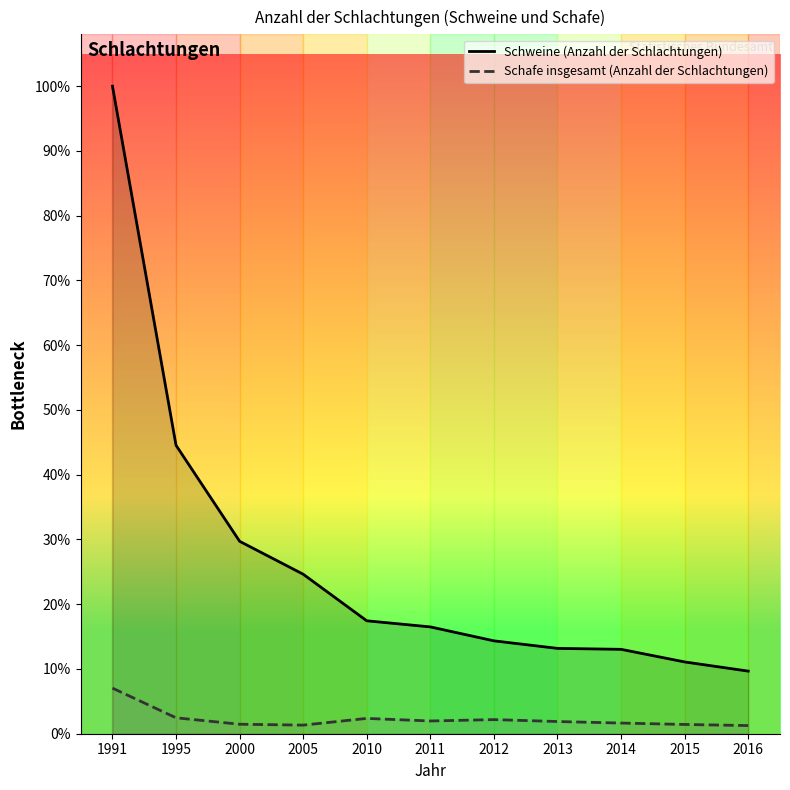

Which series has the widest spread of values?

Schweine (Anzahl der Schlachtungen)